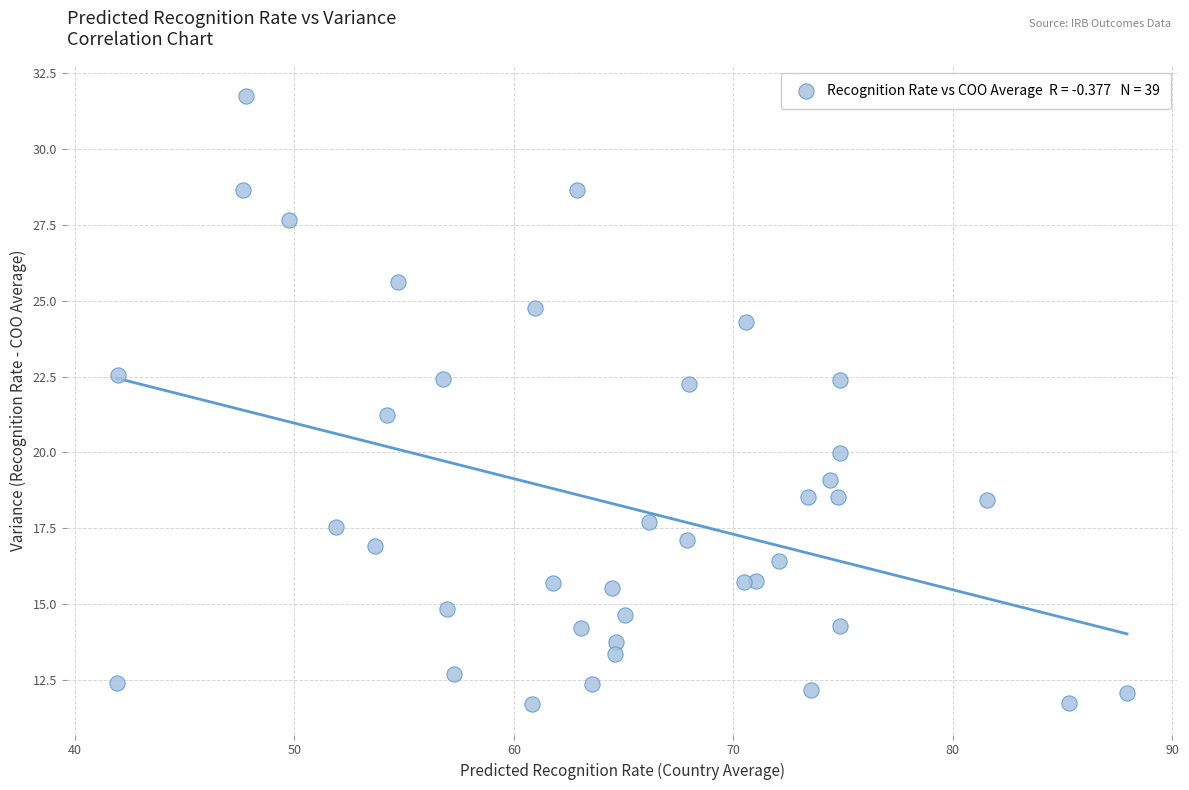

What Y value in the scatter plot is closest to 21?

21.2